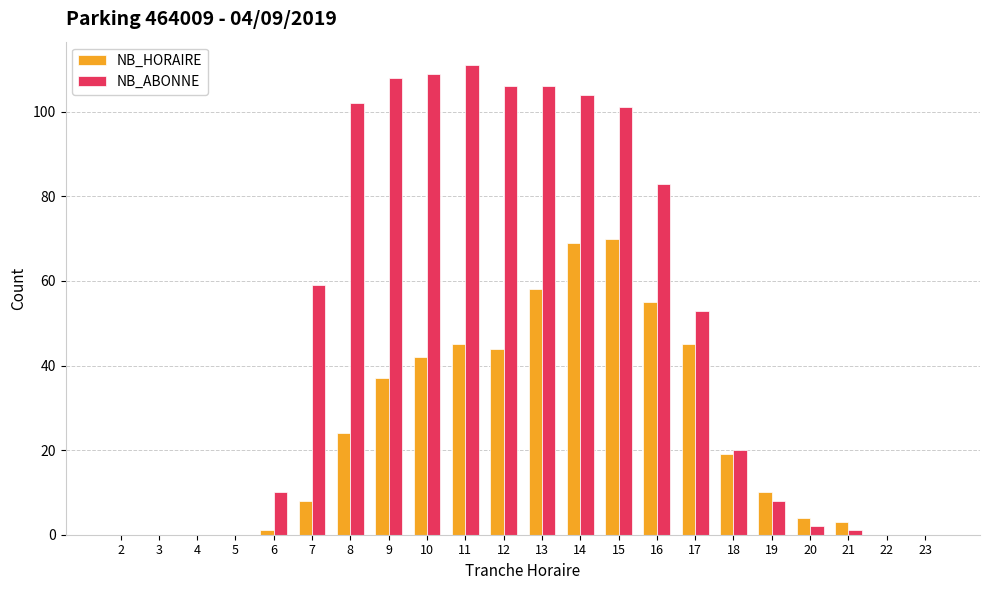

What is the maximum value for NB_ABONNE?

111